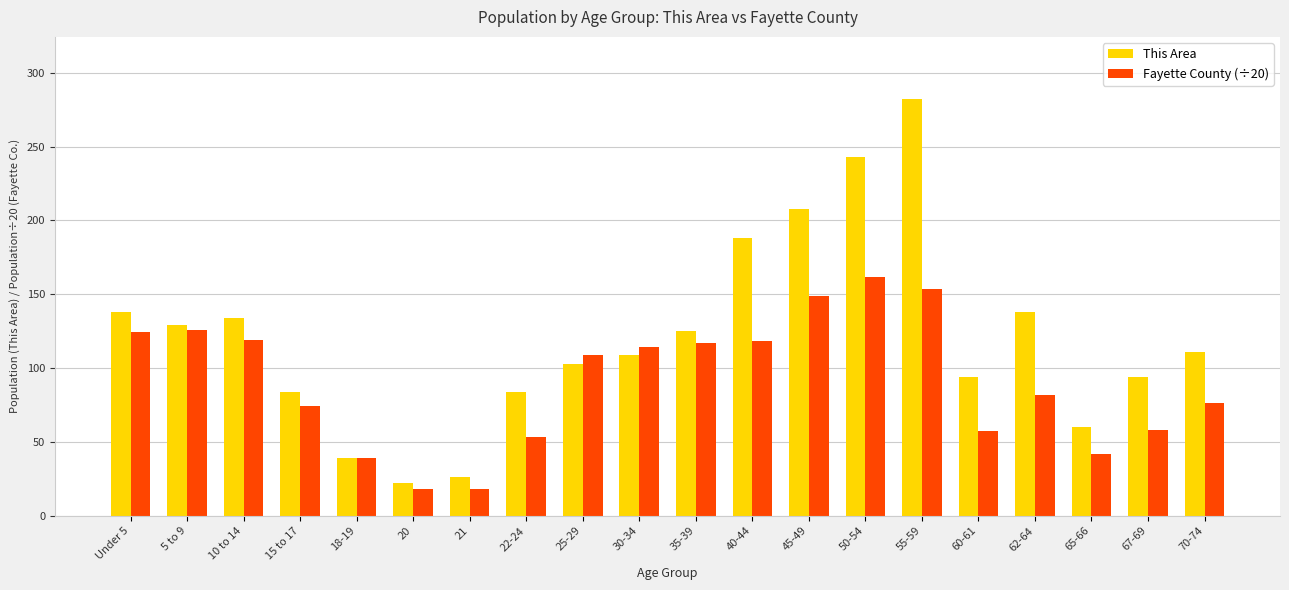

Are the bars grouped side by side (vs. stacked)?

Yes